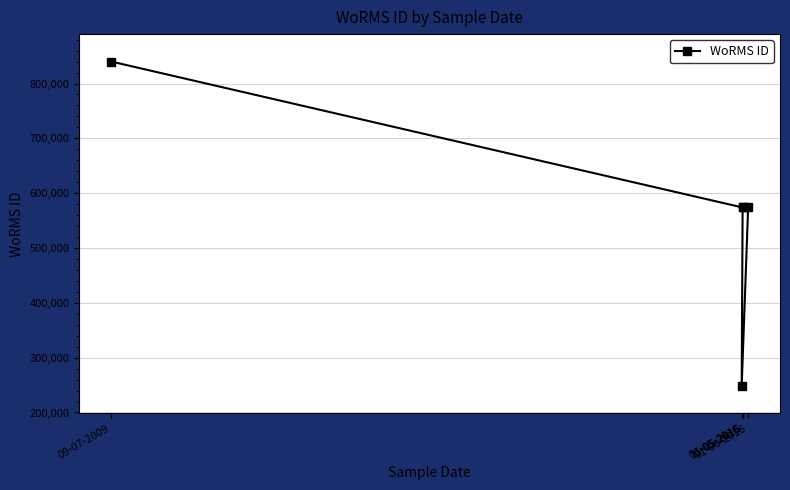

What is the greatest value displayed?

840109